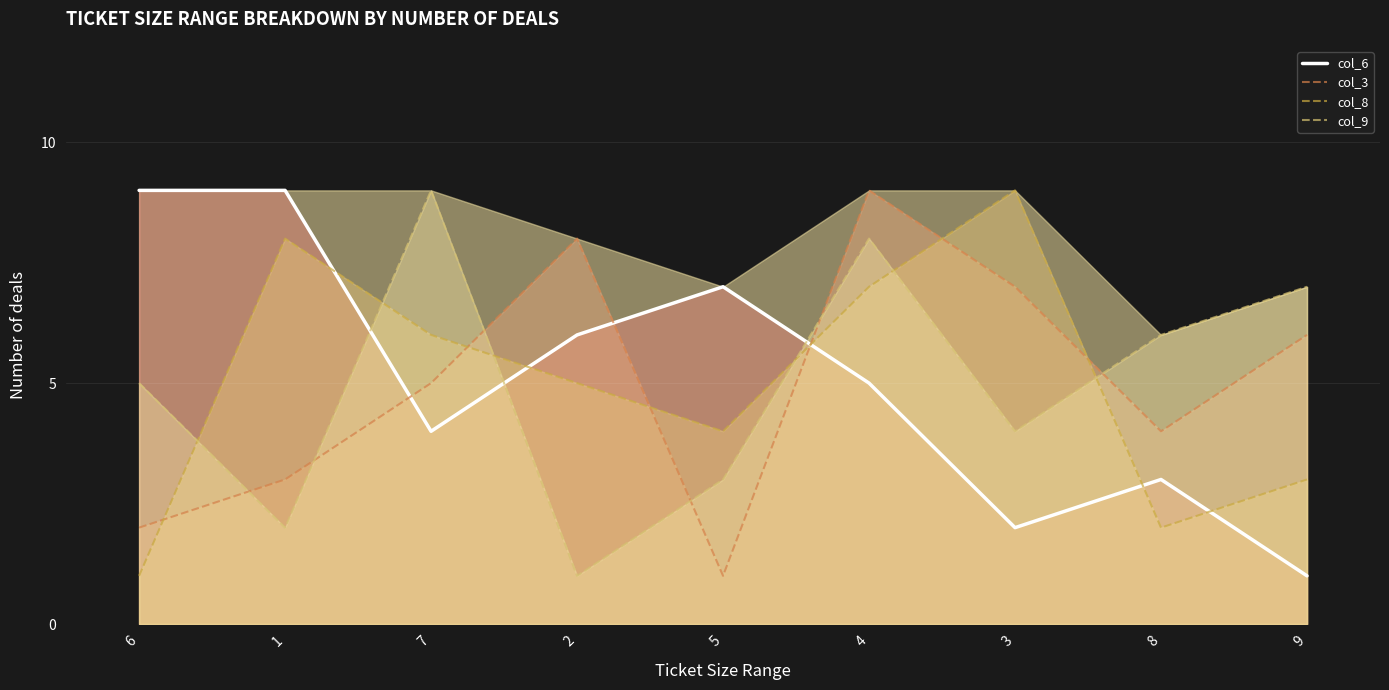

The col_3 series shows 8 at 2. True or false?

True